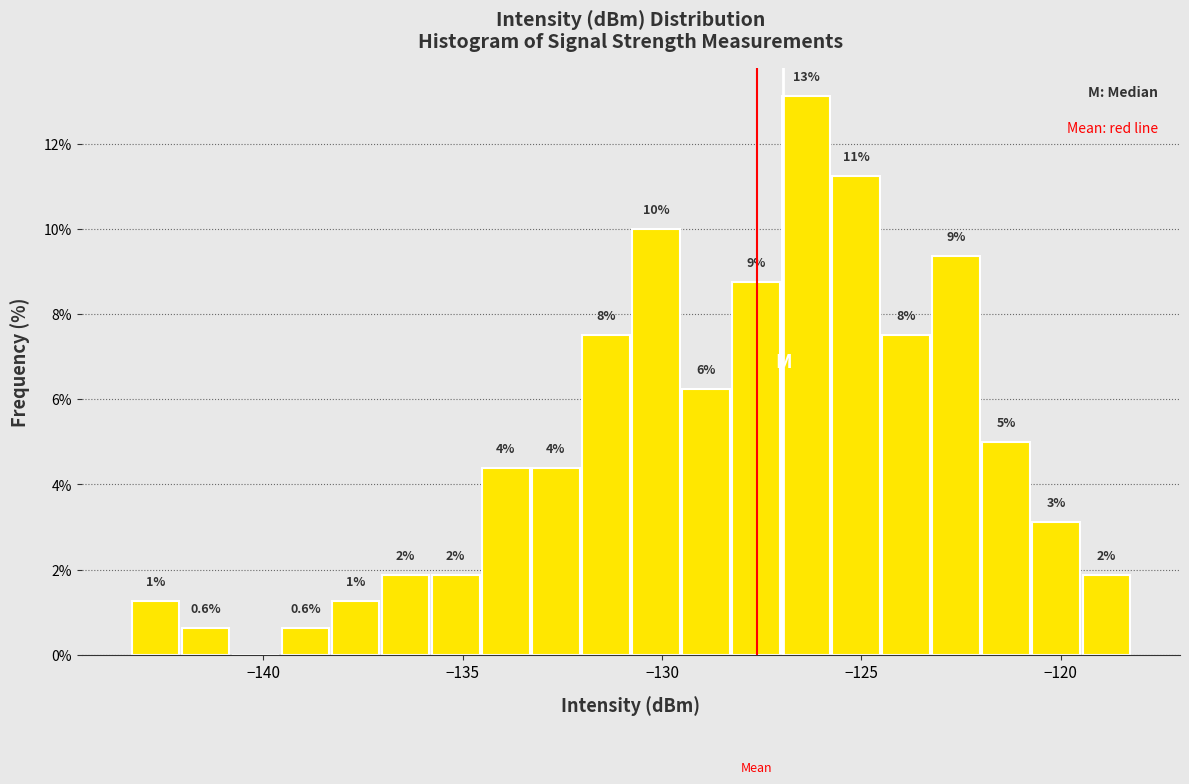

Read against the x-axis, roughly where is the centre of the tallest bar?

-126.5